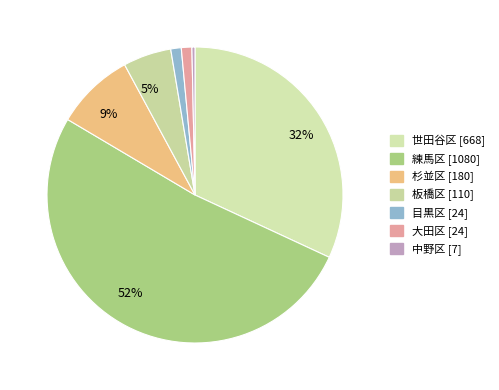

Rank the categories by value from highest to lowest.

練馬区, 世田谷区, 杉並区, 板橋区, 目黒区, 大田区, 中野区